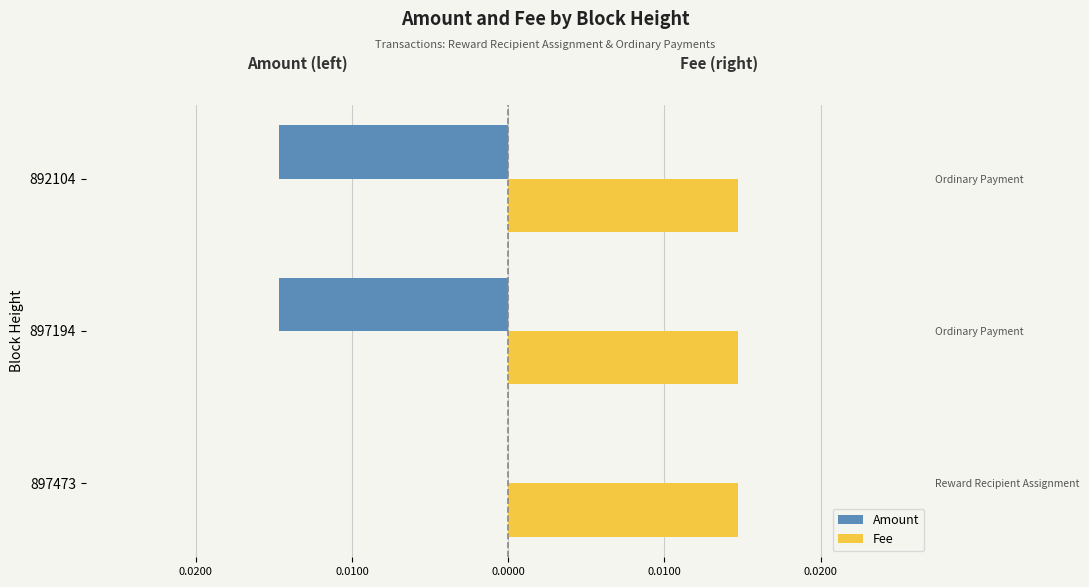

Is it true that Amount equals -0.0 at 892104?

False